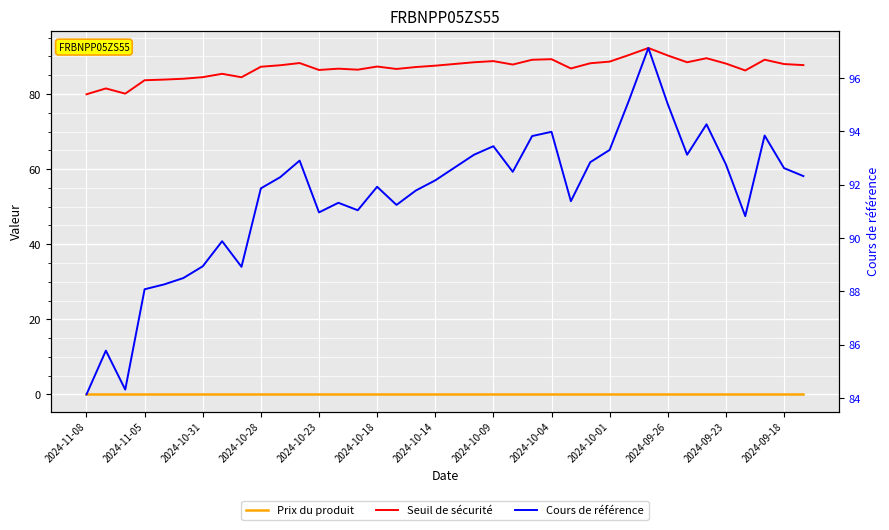

What is the sum of all Cours de référence values?

3478.3